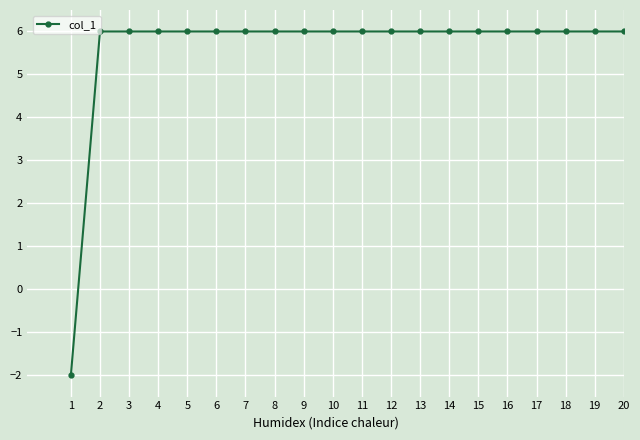

Reading right to left, transcribe all the data shown in this chart.

6.0	6.0	6.0	6.0	6.0	6.0	6.0	6.0	6.0	6.0	6.0	6.0	6.0	6.0	6.0	6.0	6.0	6.0	6.0	-2.0